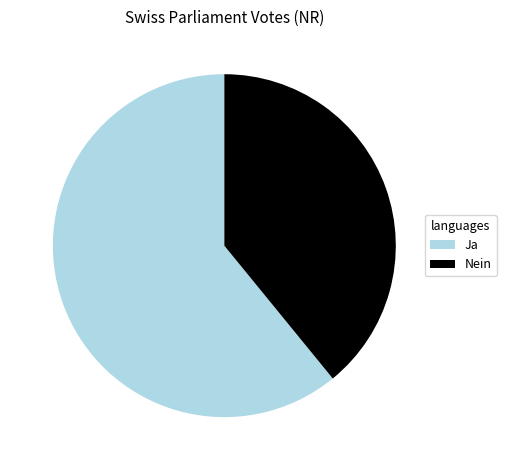

The Ja slice represents 51% of the pie. True or false?

False